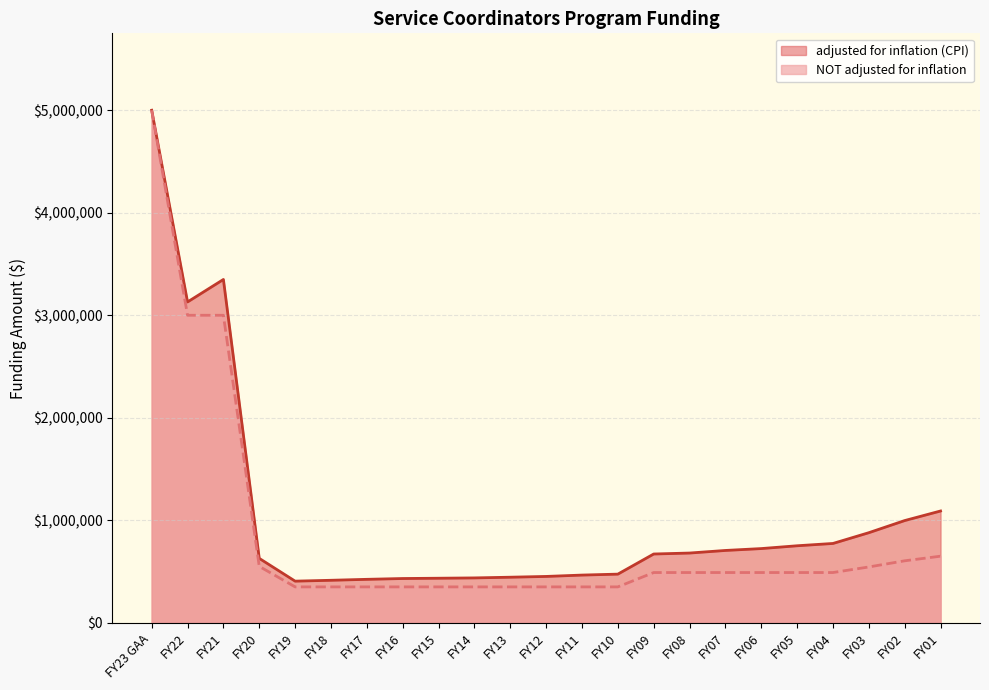

What position from the right is FY15?

15